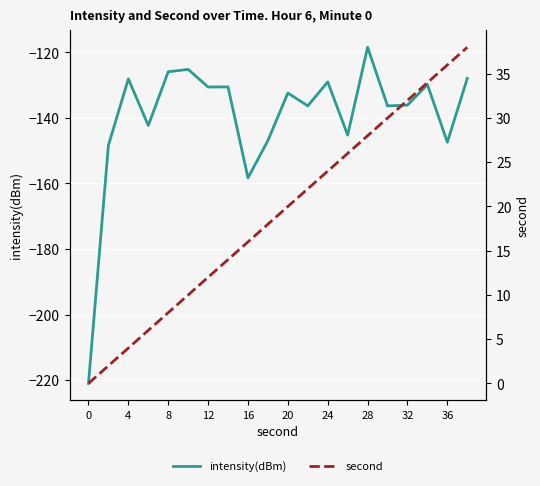

At which label does intensity(dBm) reach its peak?

28